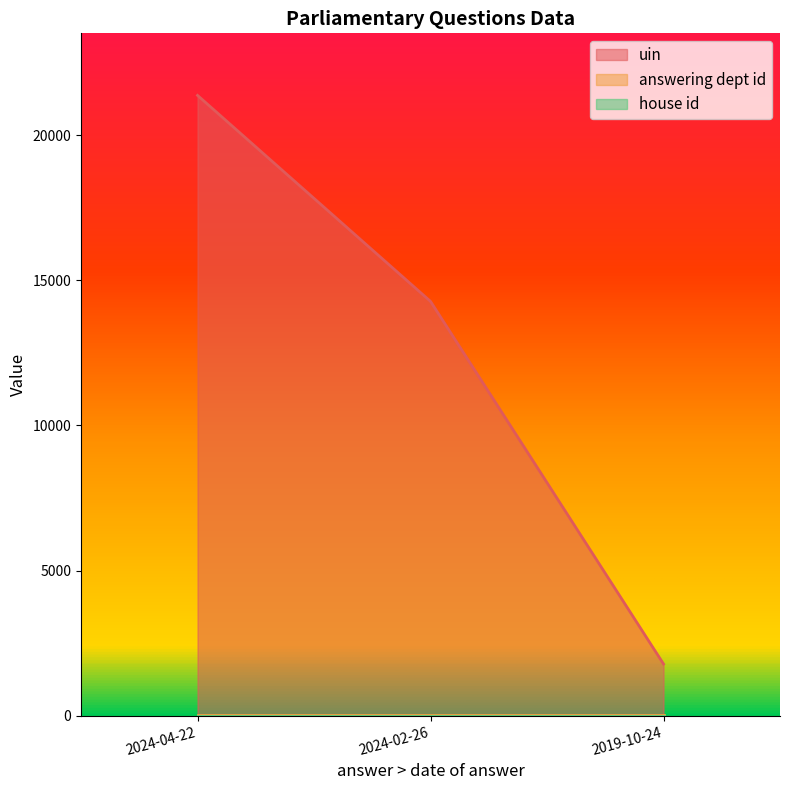

Rank the series at 2024-04-22 from lowest to highest value.

house id, answering dept id, uin